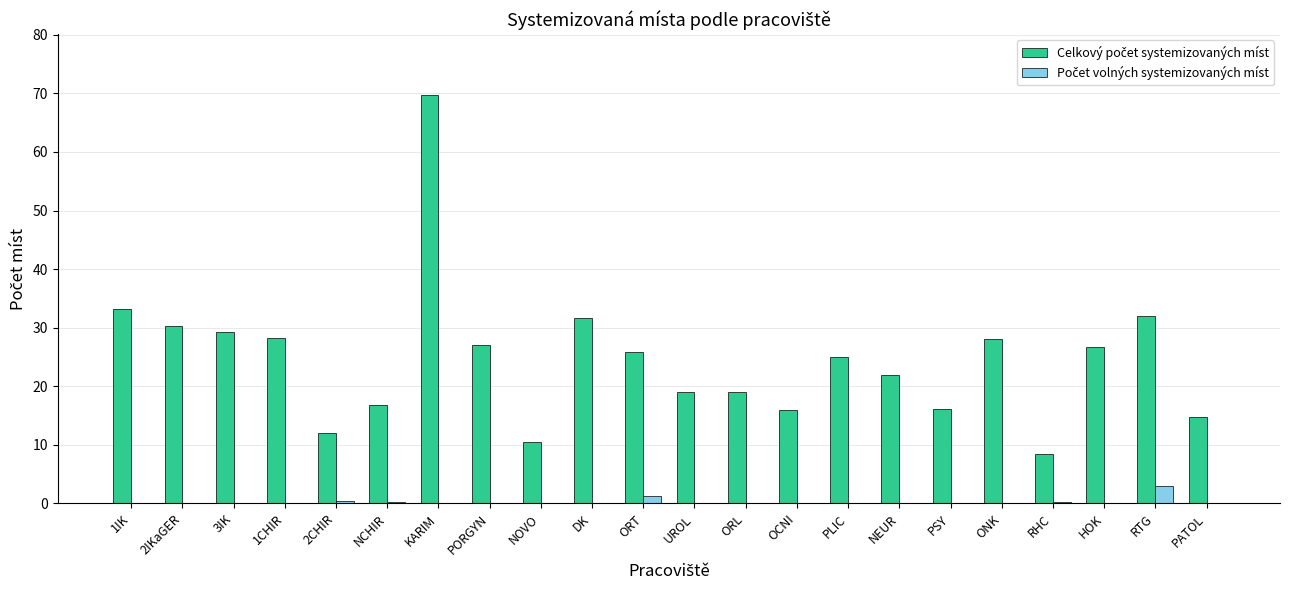

At which category is the sum across all series the highest?

KARIM